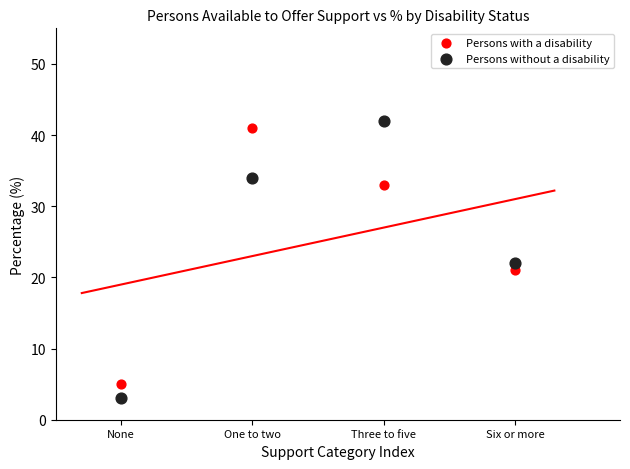

Which series has the largest Y range (max minus min)?

Persons without a disability